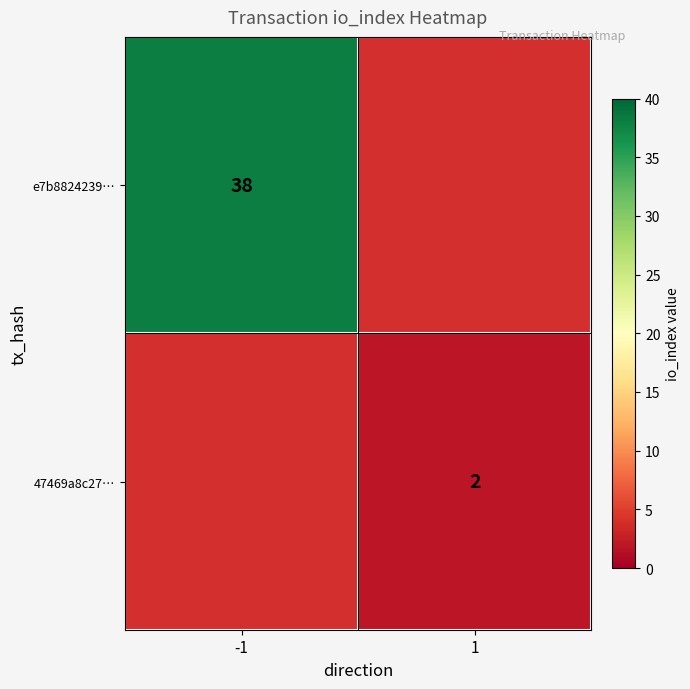

Is it true that 47469a8c27… equals 2 at 1?

True